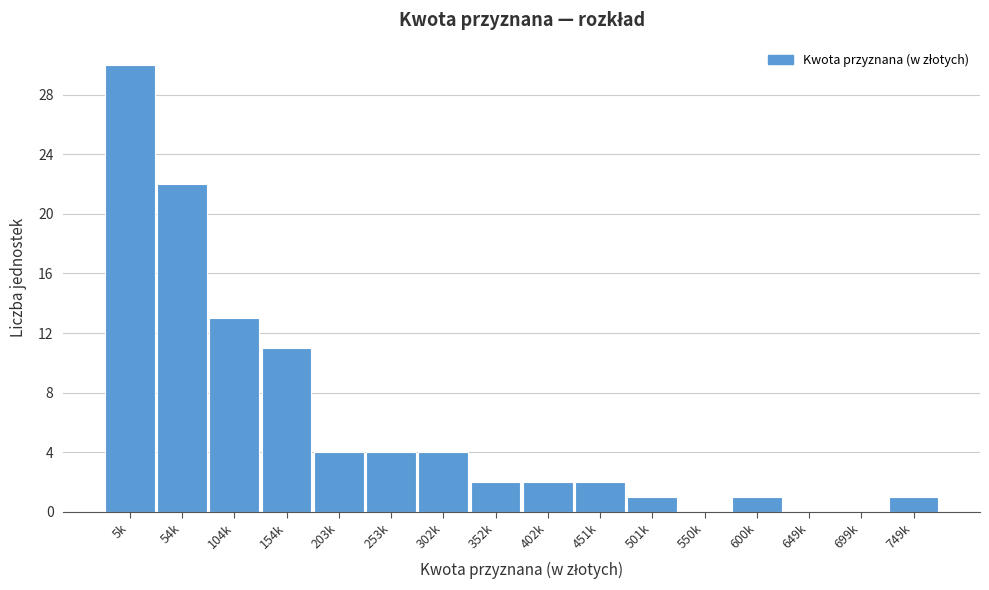

Reading left to right, list all the values displayed in this chart.

5k=30	54k=22	104k=13	154k=11	203k=4	253k=4	302k=4	352k=2	402k=2	451k=2	501k=1	550k=0	600k=1	649k=0	699k=0	749k=1